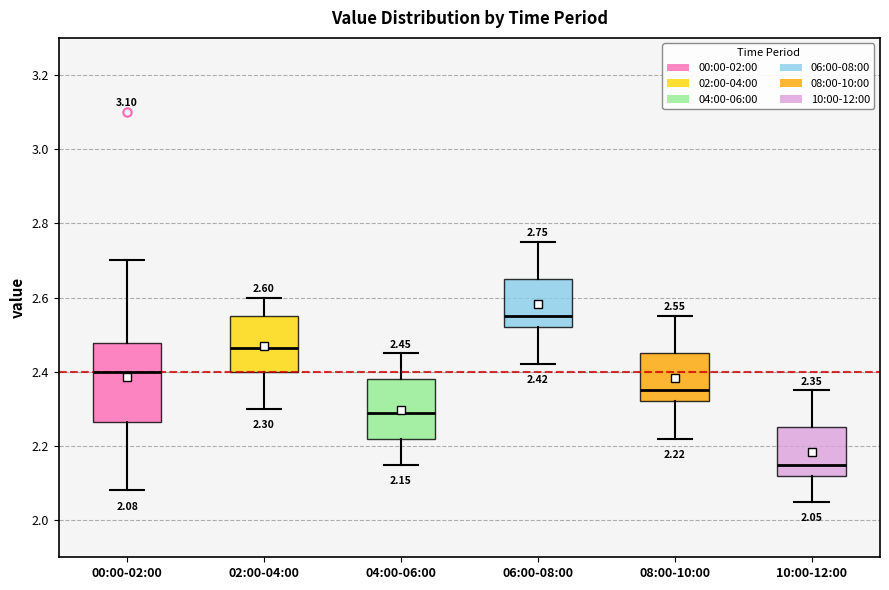

Which box is the tallest, from its lower edge to its upper edge?

00:00-02:00